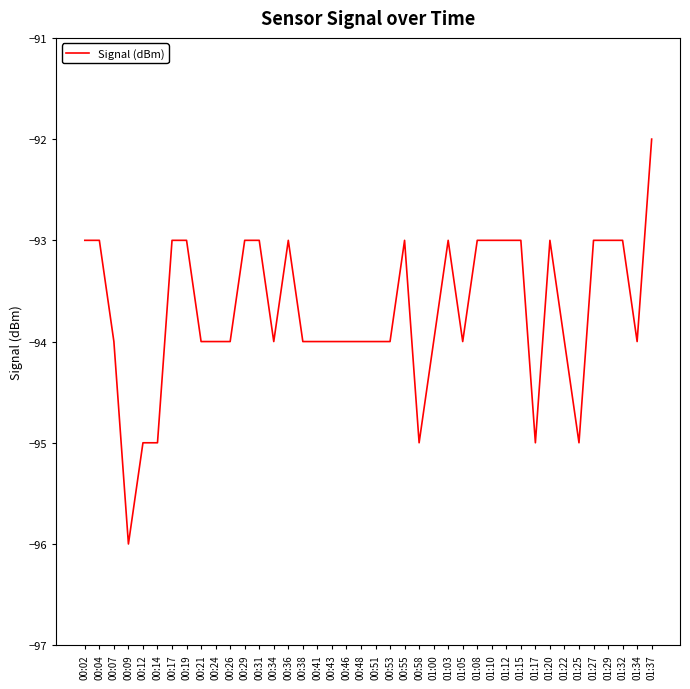

What is the change in value from 00:14 to 01:29?

+2